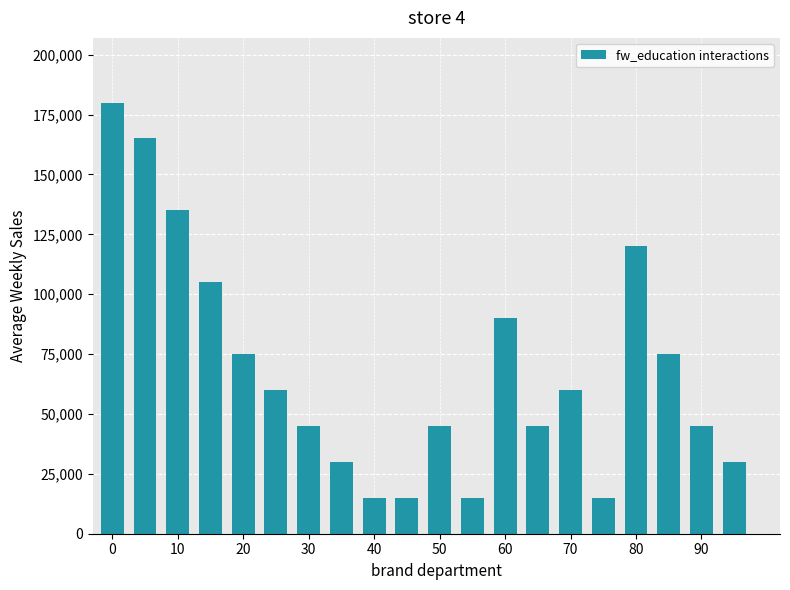

What is the minimum value shown in the chart?

15000